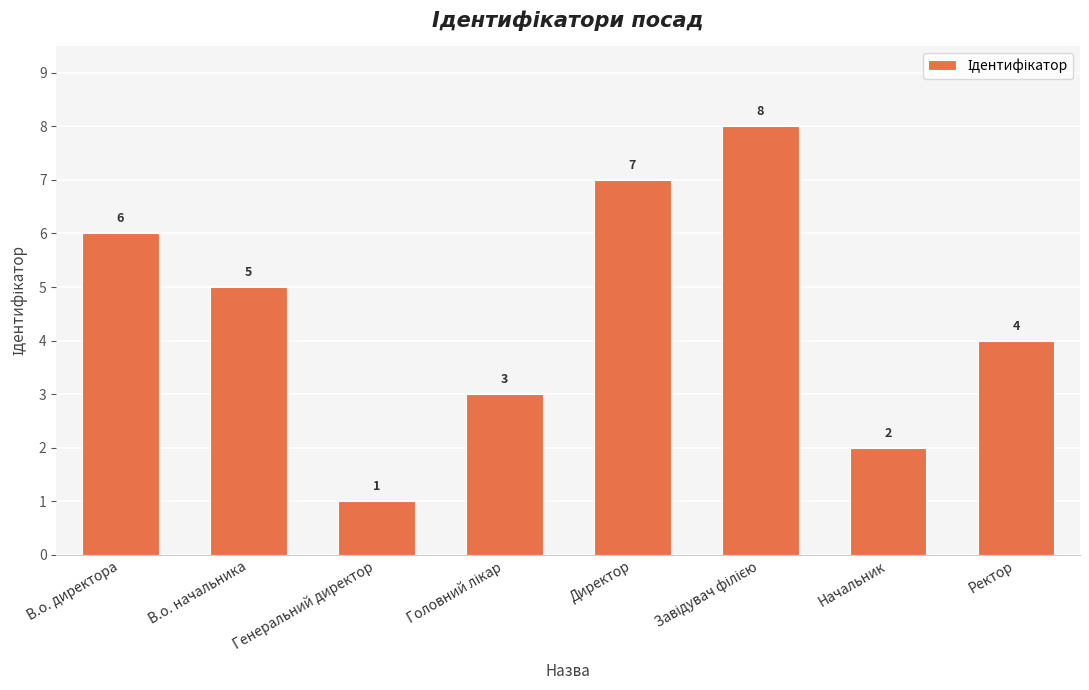

What is the difference between the maximum and minimum values?

7